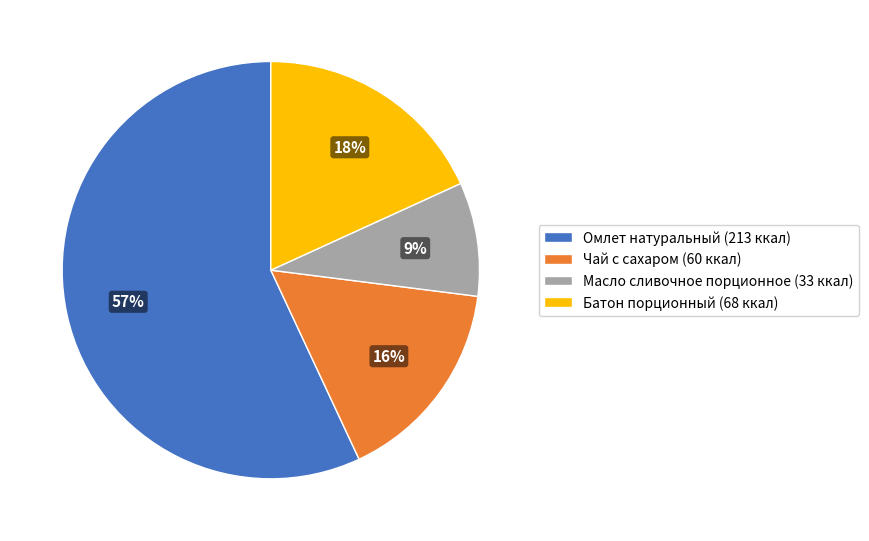

Is it true that Чай с сахаром is 6% of the pie?

False